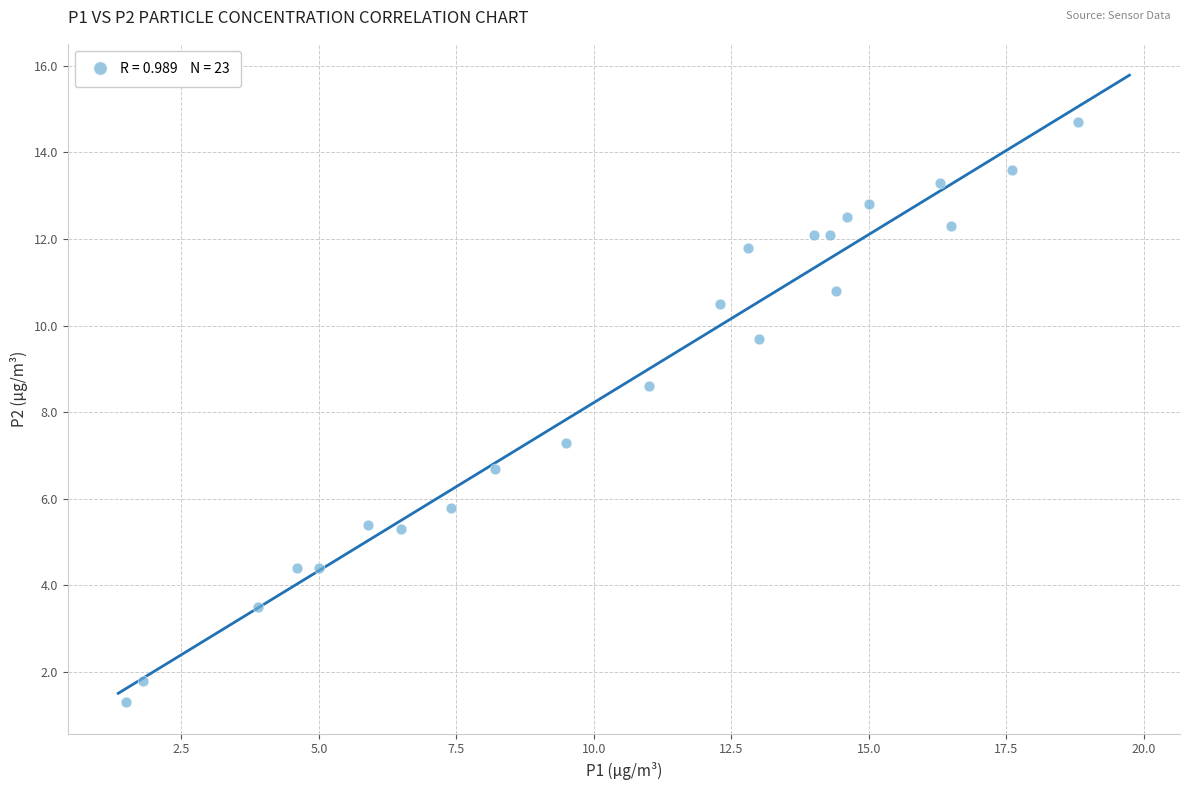

What is the range of X values (max minus min)?

17.3